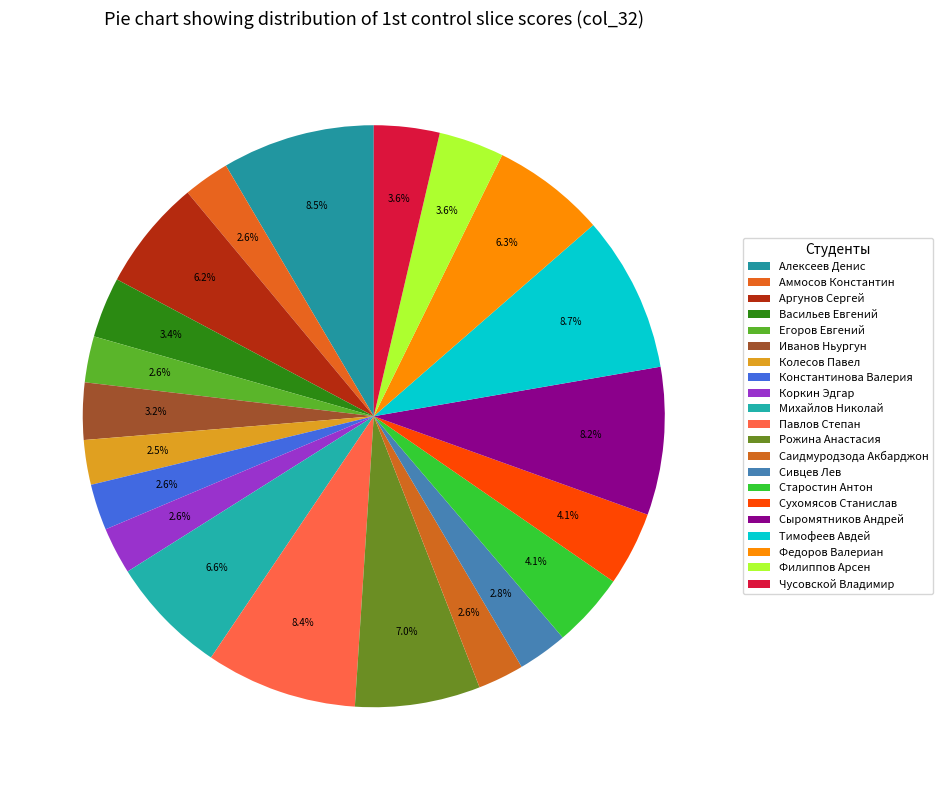

The Федоров Валериан slice represents 6% of the pie. True or false?

True